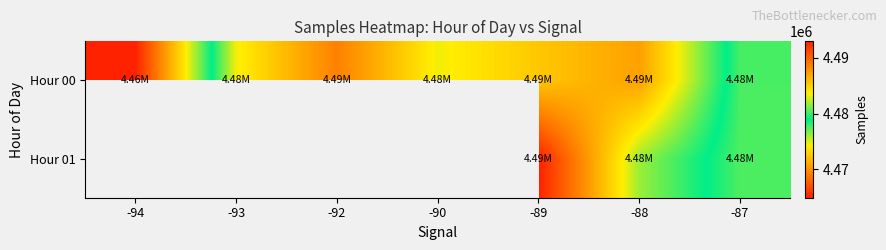

What is the difference between the maximum and second lowest values in the Hour 00 series?

10971.5